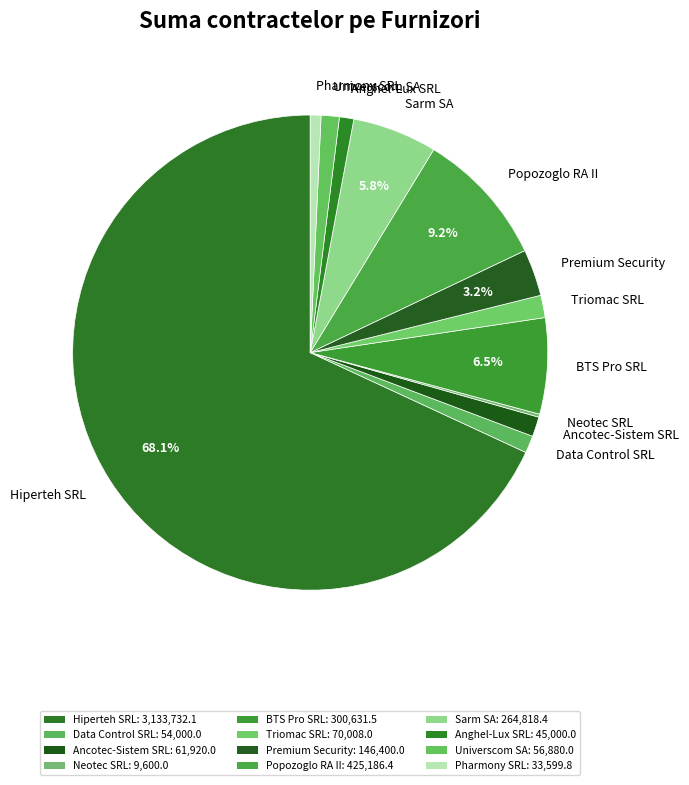

What is the majority slice?

Hiperteh SRL